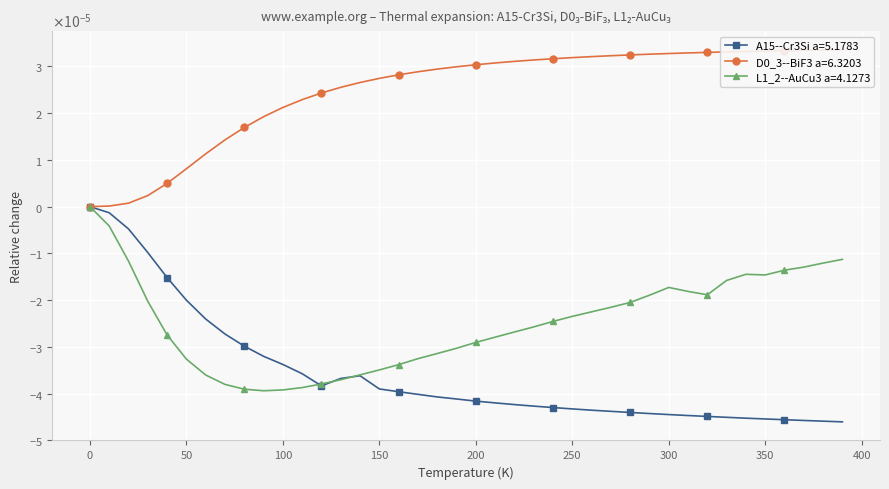

True or false: L1_2--AuCu3 a=4.1273 and D0_3--BiF3 a=6.3203 intersect in this chart.

False